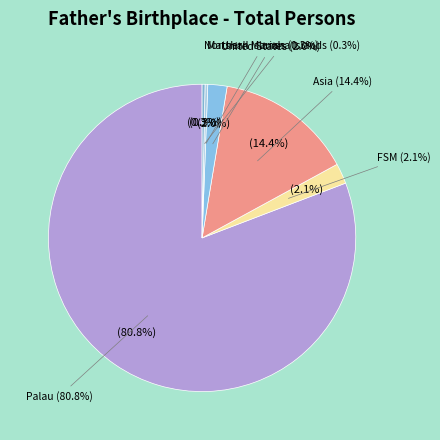

Do Marshall Islands and Palau together represent more than half of the pie?

Yes